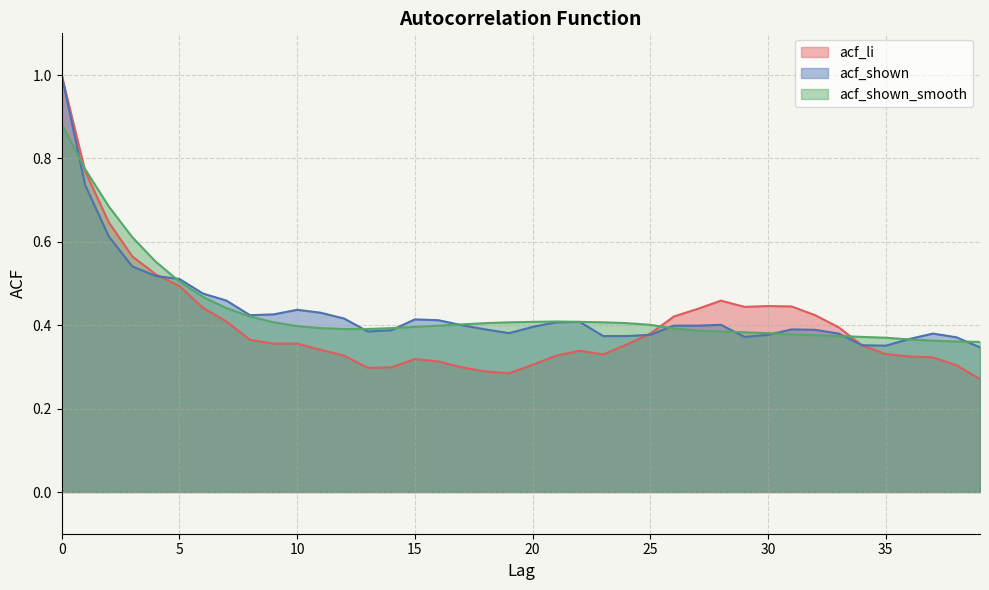

Rank the categories by acf_li value from highest to lowest.

0, 1, 2, 3, 4, 5, 28, 30, 31, 29, 6, 27, 32, 26, 7, 33, 25, 8, 9, 10, 24, 34, 11, 22, 35, 23, 12, 21, 36, 37, 15, 16, 20, 38, 14, 17, 13, 18, 19, 39